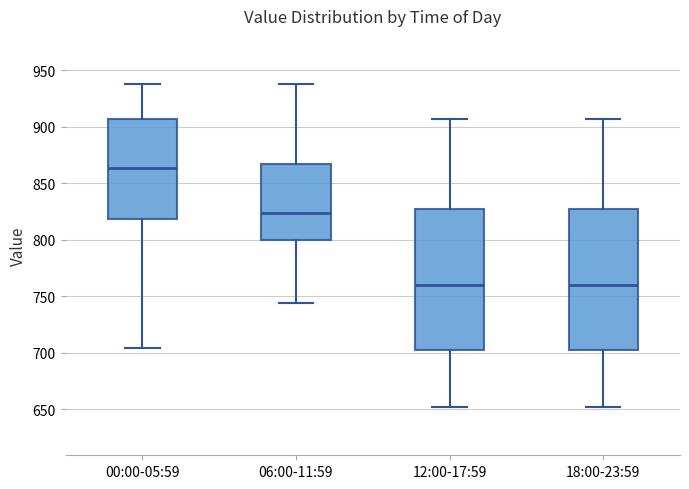

Where does the upper whisker of the box for 06:00-11:59 end on the y-axis? The values are not printed on the chart, so give them approximately, as read against the axis.

940